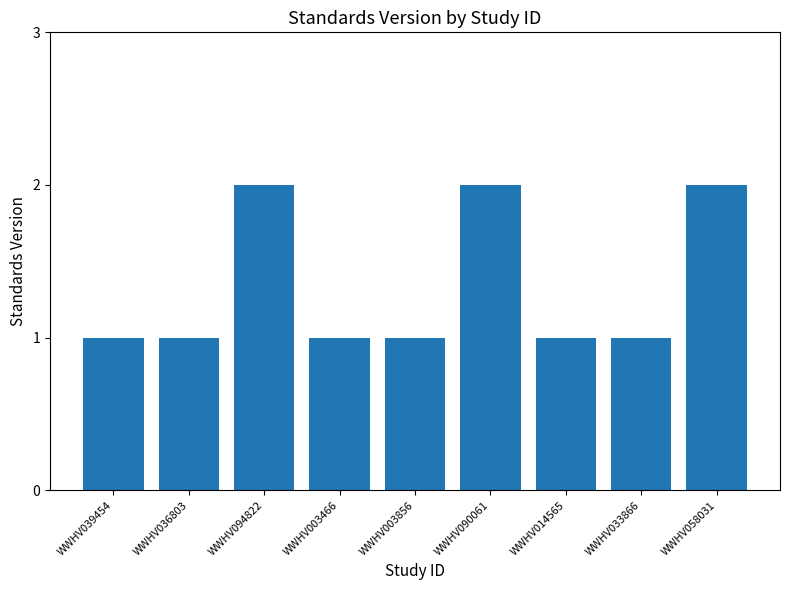

What is the sum of the values at WWHV003856 and WWHV036803?

2